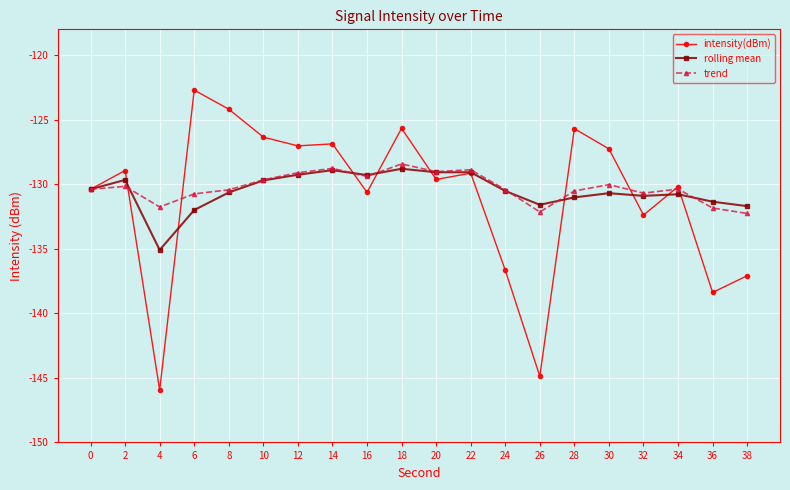

True or false: intensity(dBm) has more than 2 interior local peaks.

True